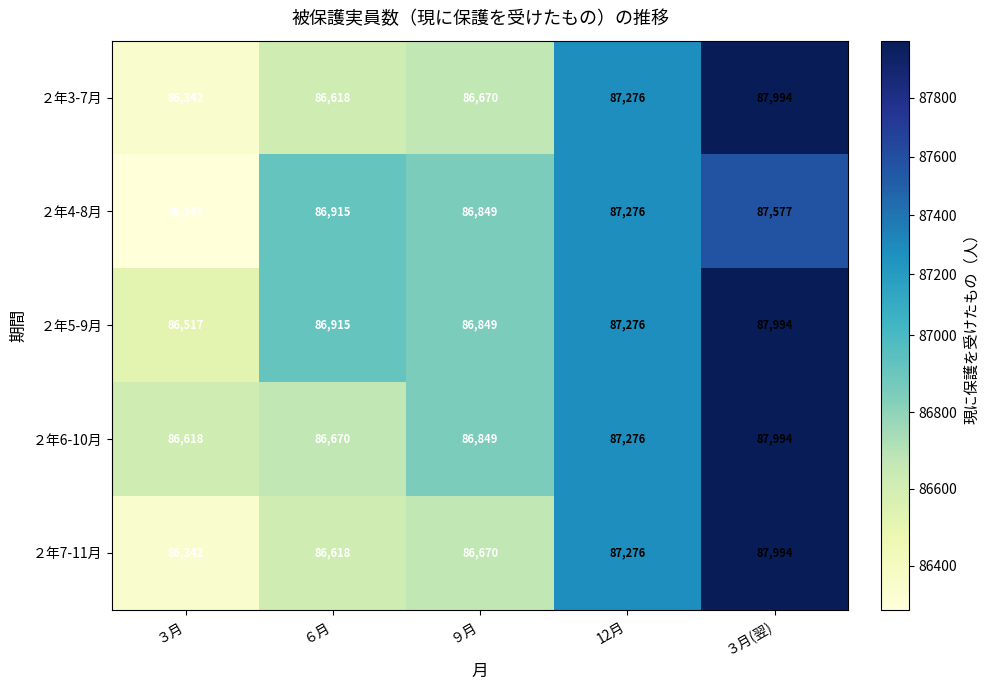

Which series changed the most between ６月 and ９月?

２年6-10月